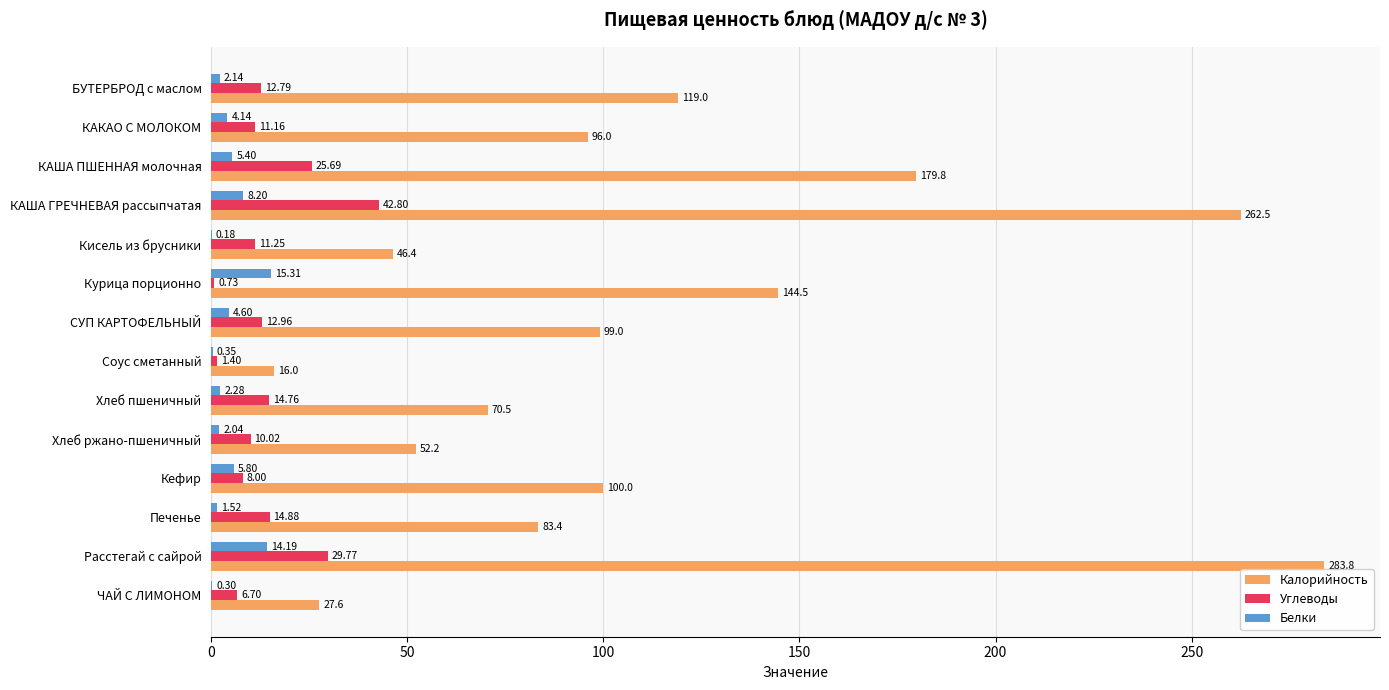

Which label corresponds to the largest value in the chart?

Расстегай с сайрой